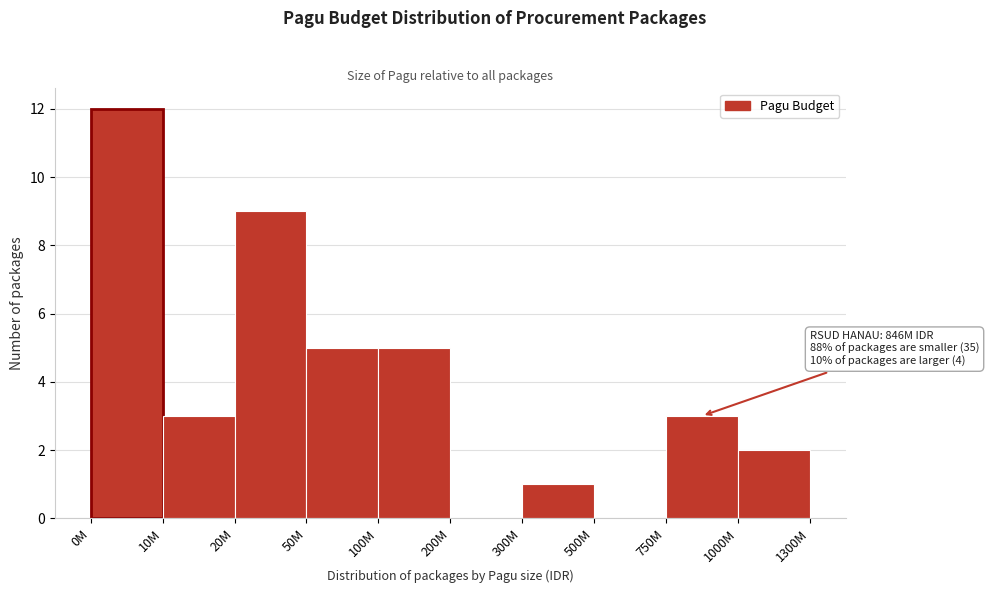

Reading right to left, transcribe all the data shown in this chart.

1000M=2	750M=3	500M=0	300M=1	200M=0	100M=5	50M=5	20M=9	10M=3	0M=12